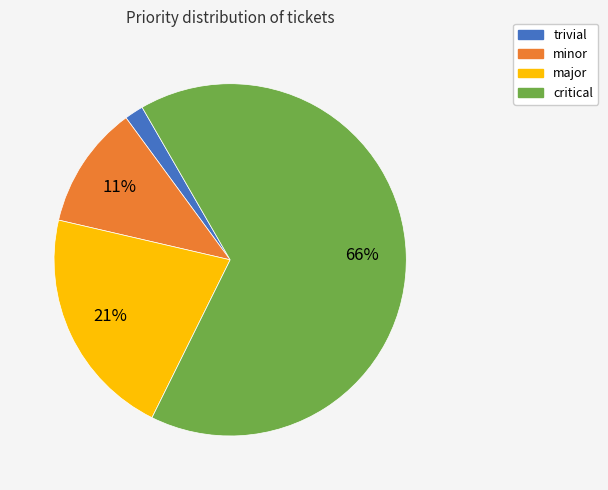

Between trivial and minor, which is larger?

minor